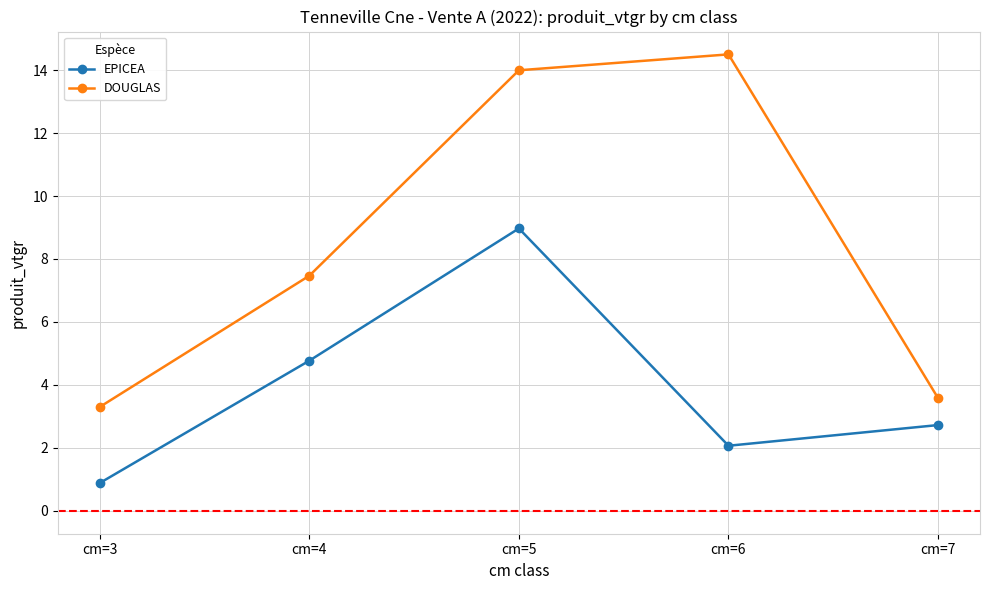

True or false: DOUGLAS and EPICEA cross at least once.

False